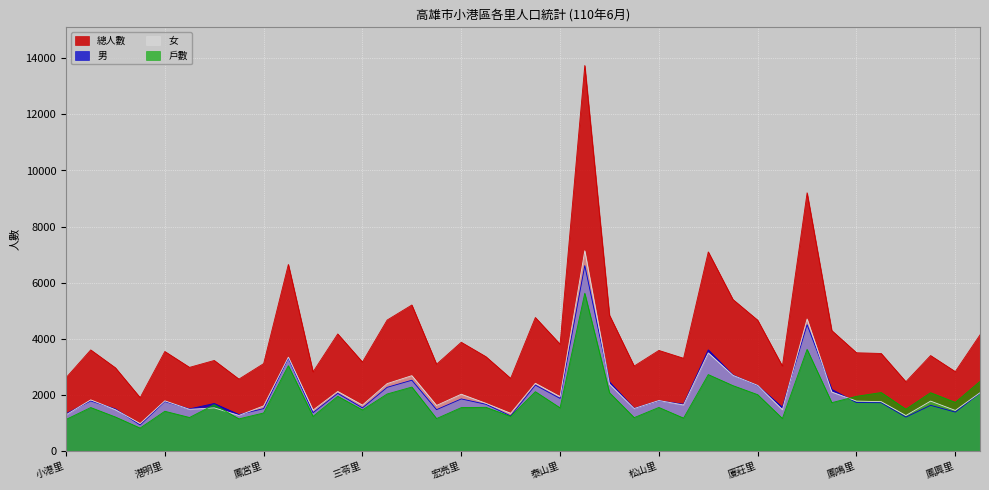

Does the chart display data point markers on the line(s)?

No